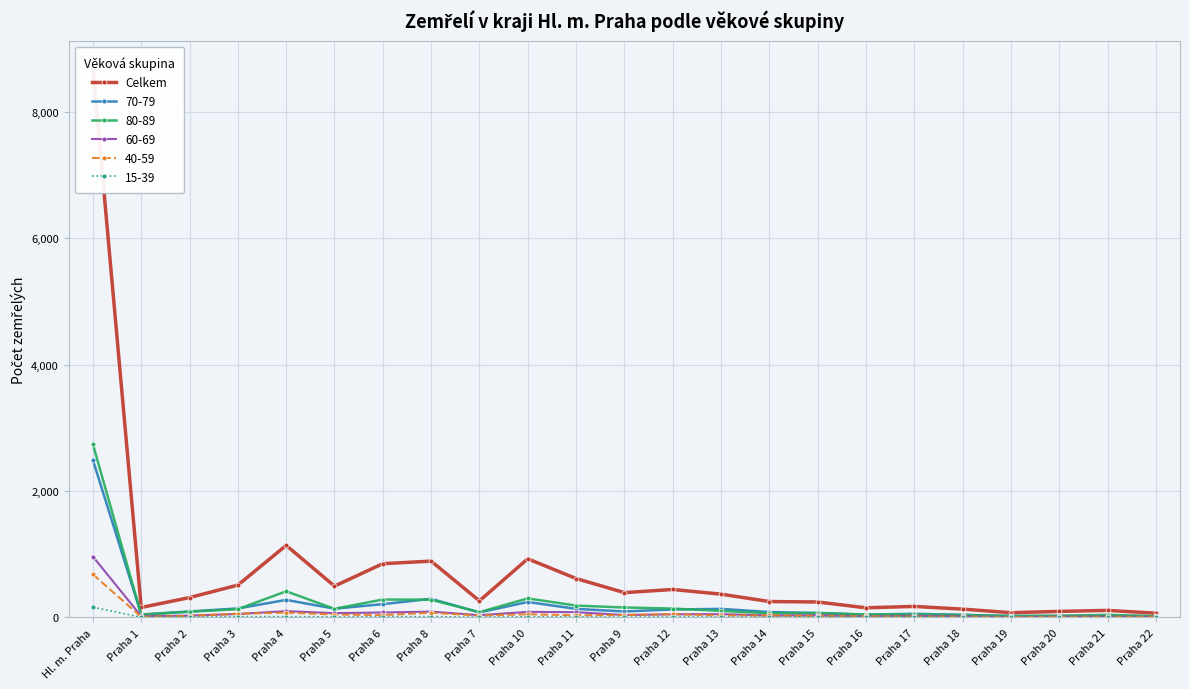

At which category does the data reach its first local valley?

Praha 1